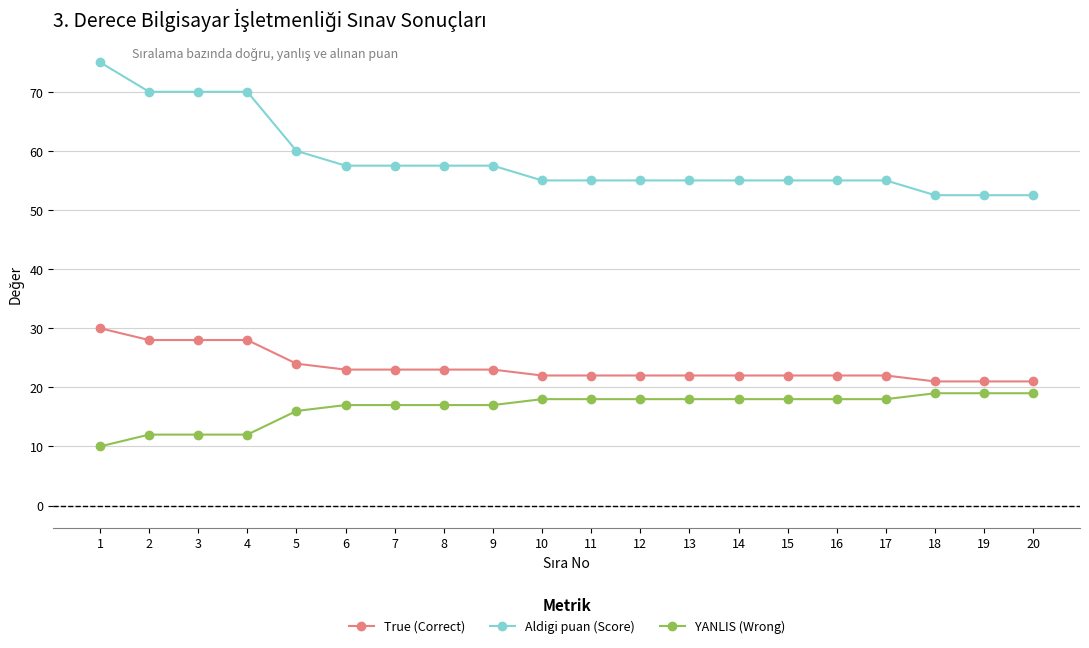

Rank the series by their average value, from highest to lowest.

Aldigi puan (Score), True (Correct), YANLIS (Wrong)